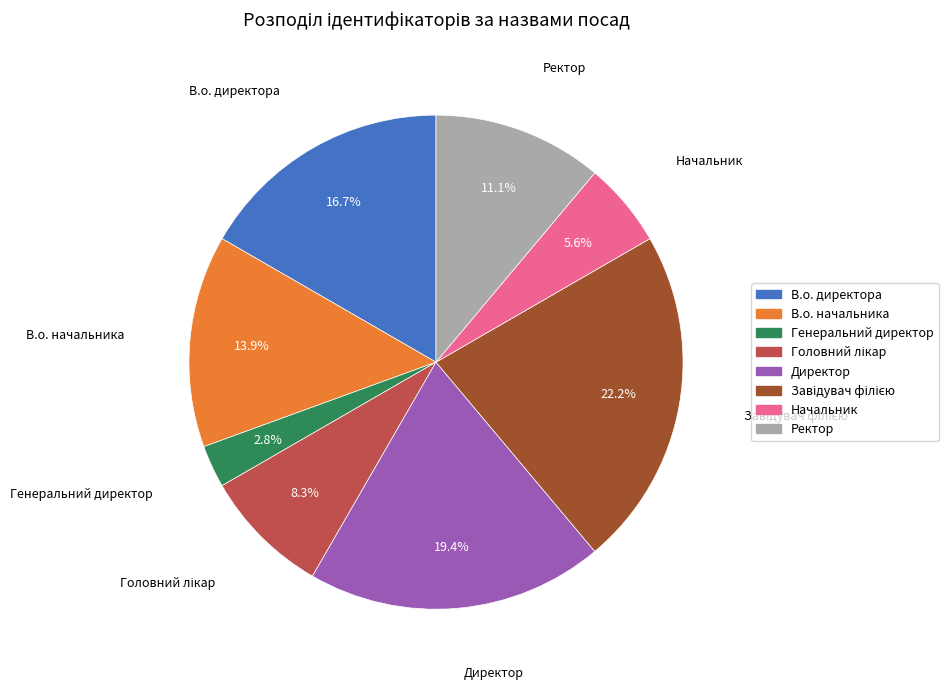

Does Директор represent more than half of the total?

No